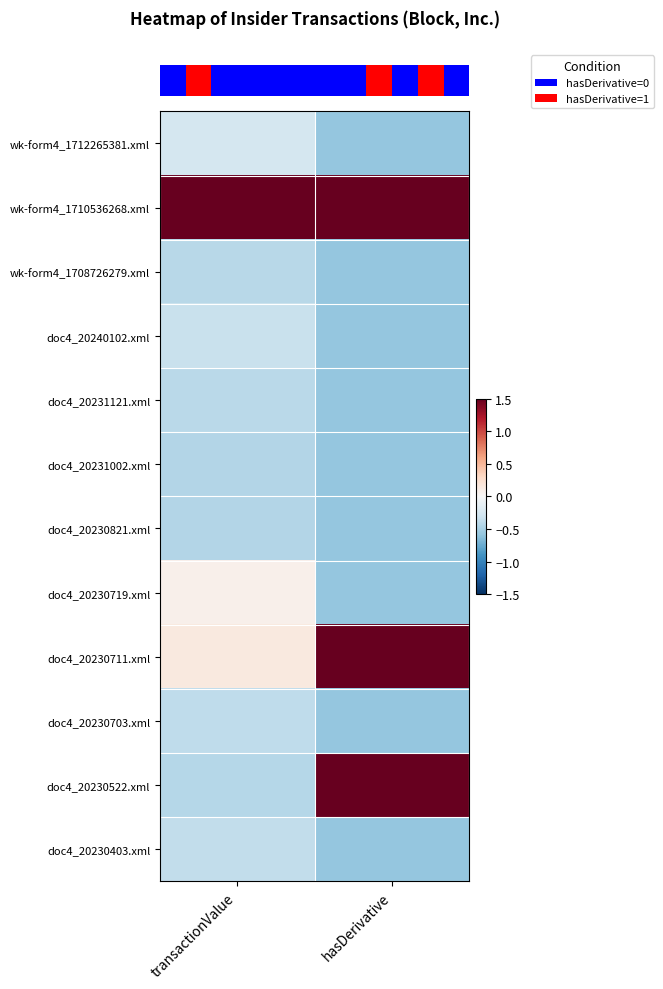

Which has a higher value, transactionValue or hasDerivative?

transactionValue